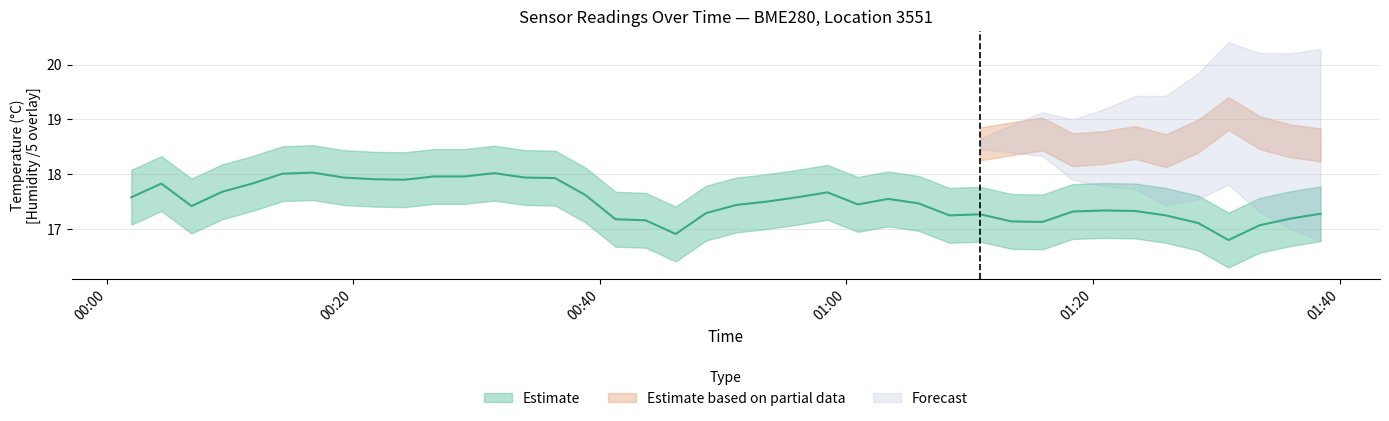

How many points are higher than both their immediate neighbors (excluding endpoints)?

7